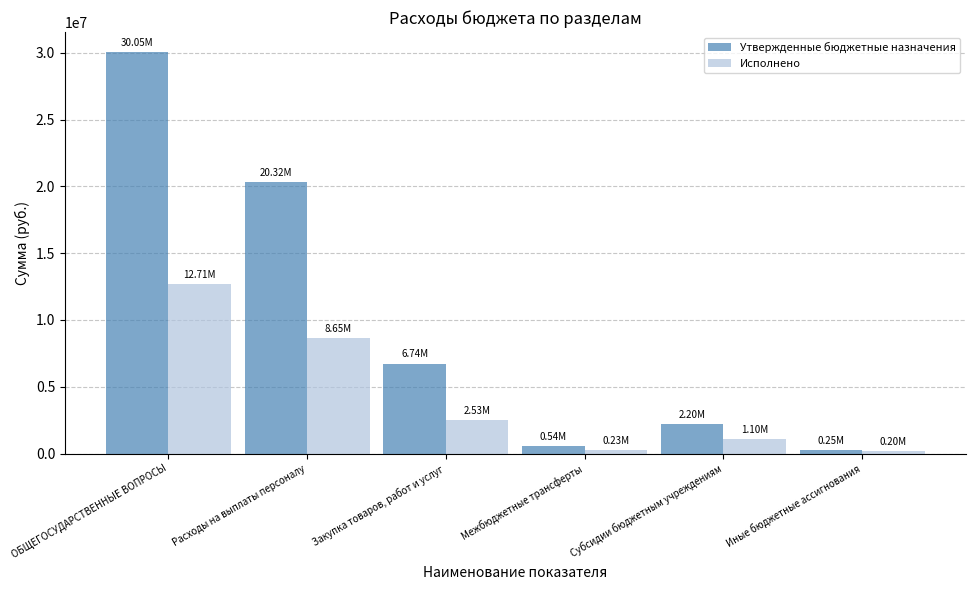

What are all the series names shown in the legend?

Утвержденные бюджетные назначения, Исполнено